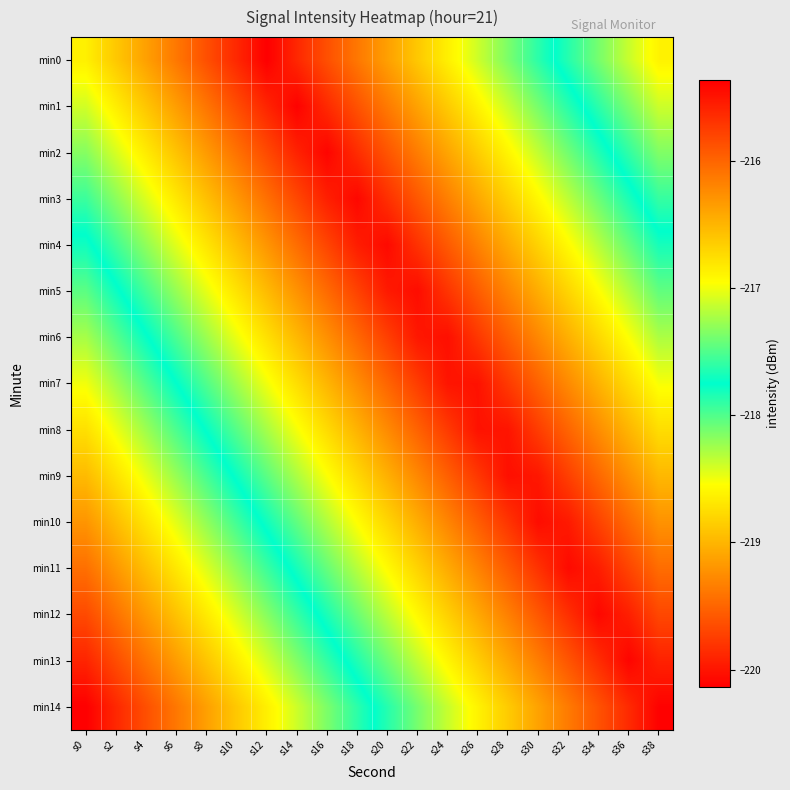

How many categories are shown in the chart?

20